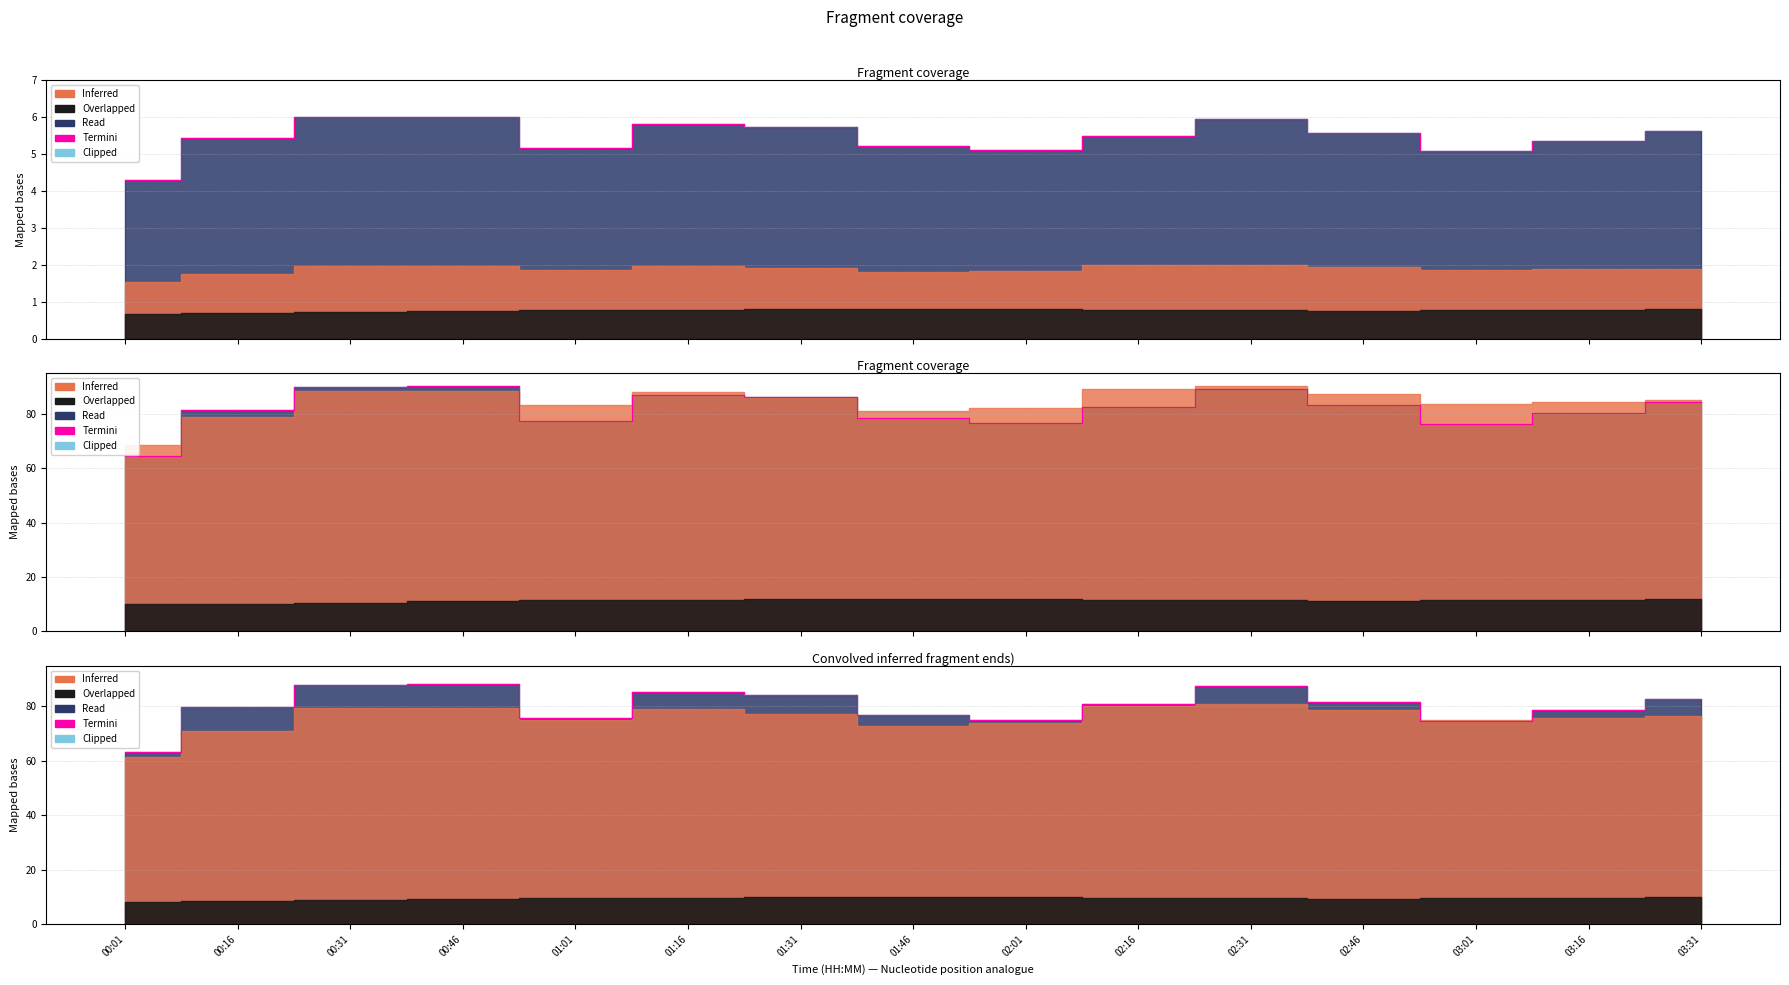

Is it true that the value at 00:01 is 63.2?

True